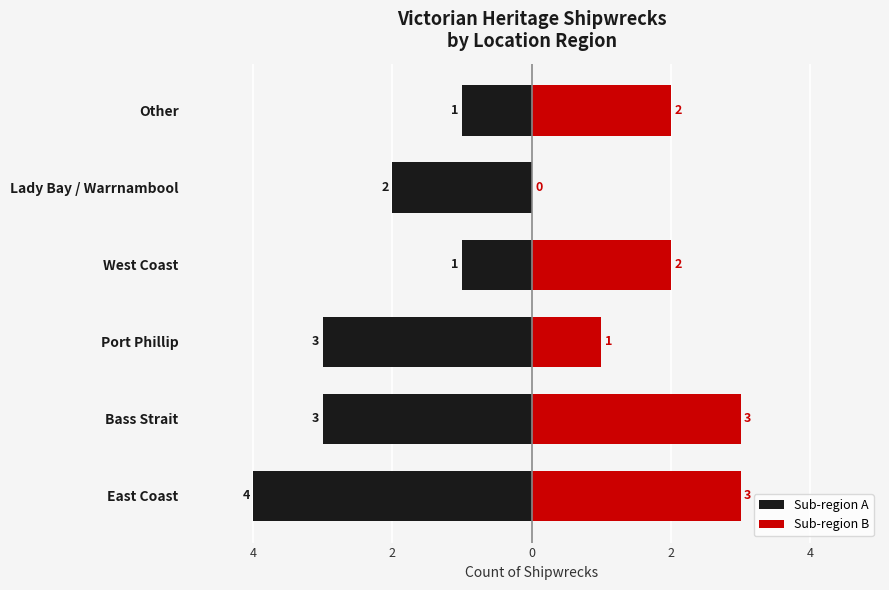

The value of Sub-region A at West Coast is -1. True or false?

True